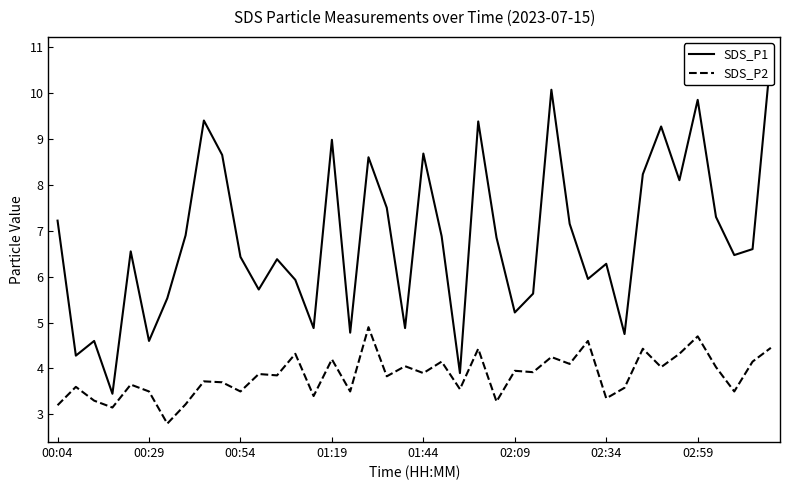

Which series has the largest range (max minus min)?

SDS_P1